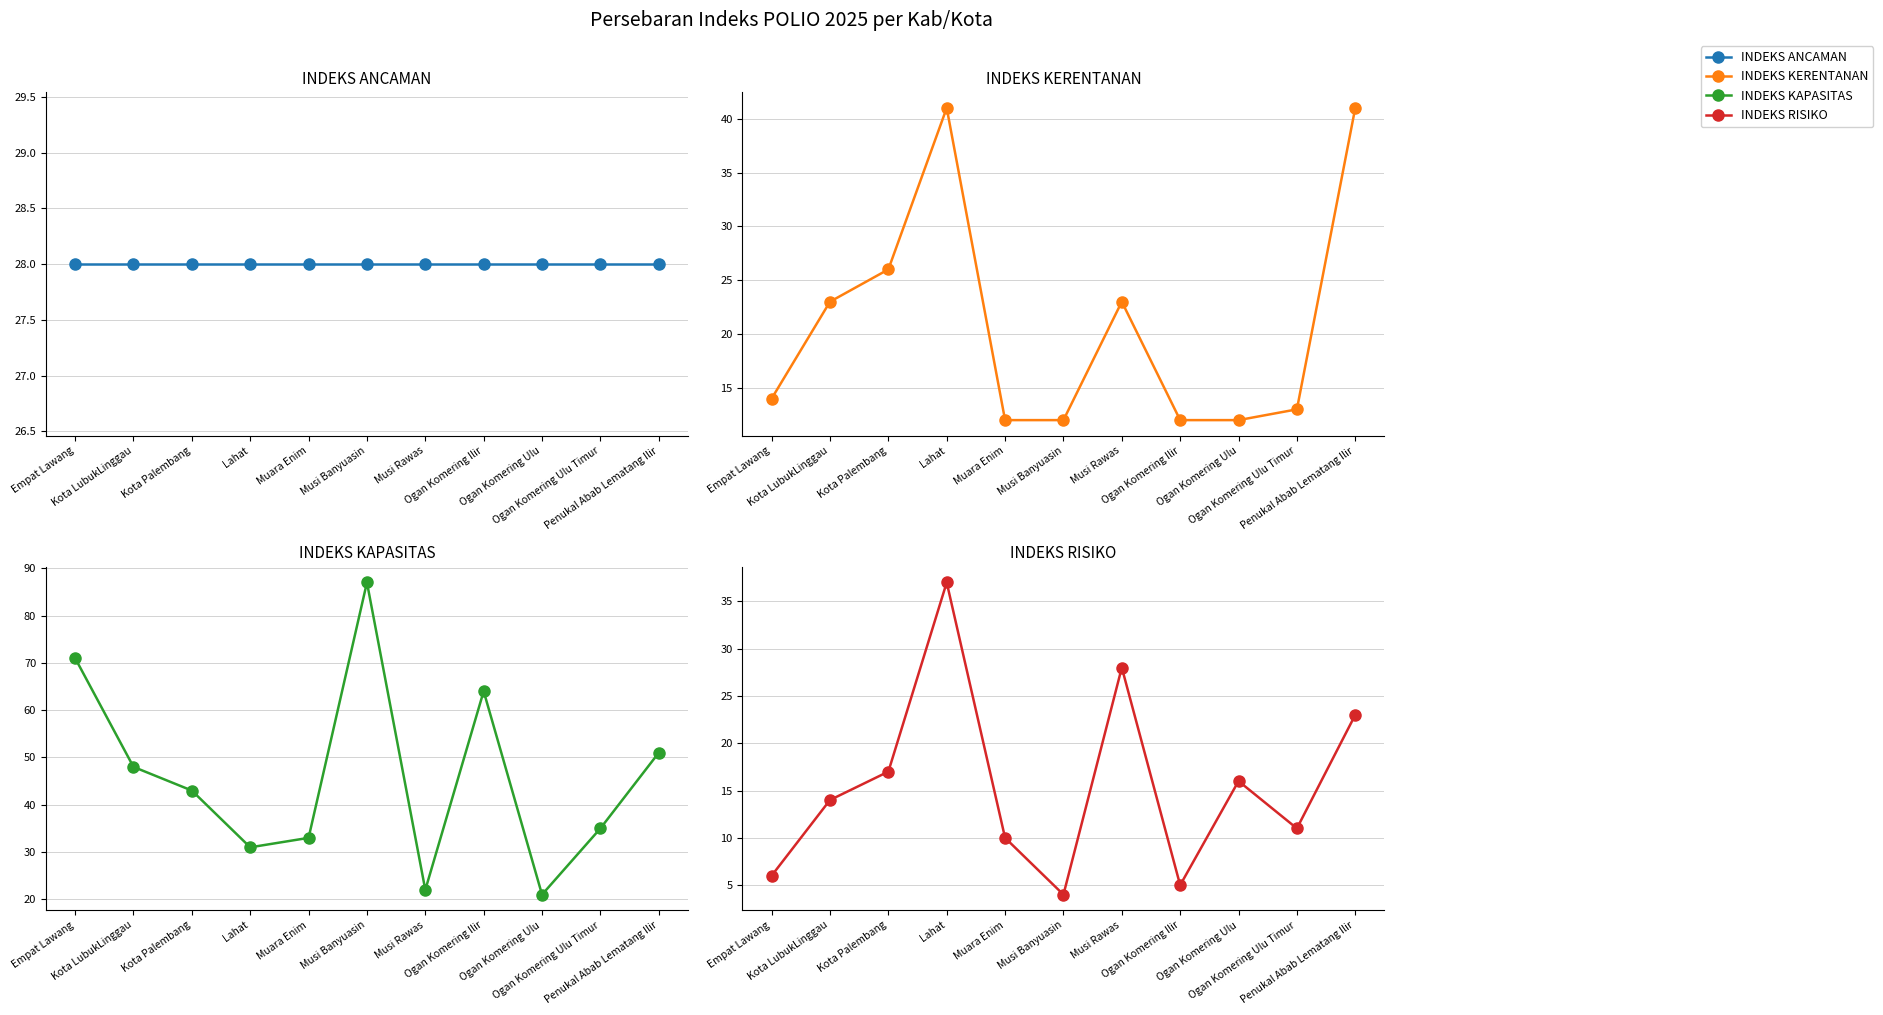

Does the chart display data point markers on the line(s)?

Yes